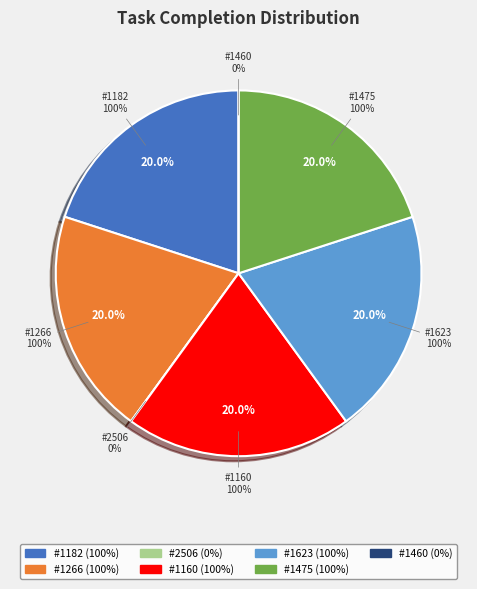

Which category has the biggest portion of the pie?

1182